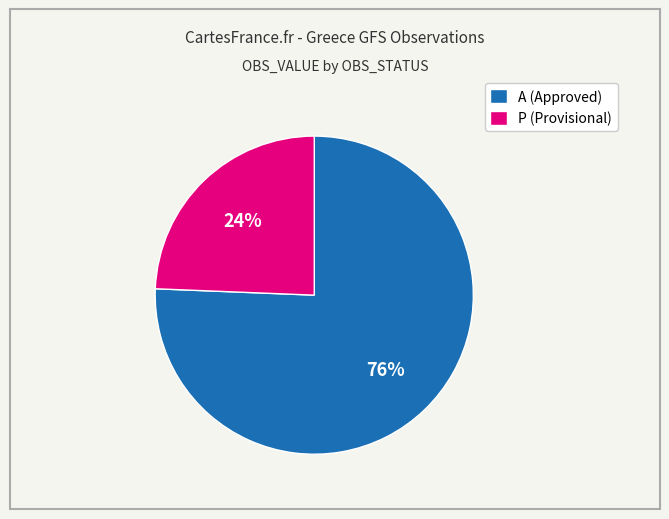

True or false: P (Provisional) accounts for 24% of the total.

True